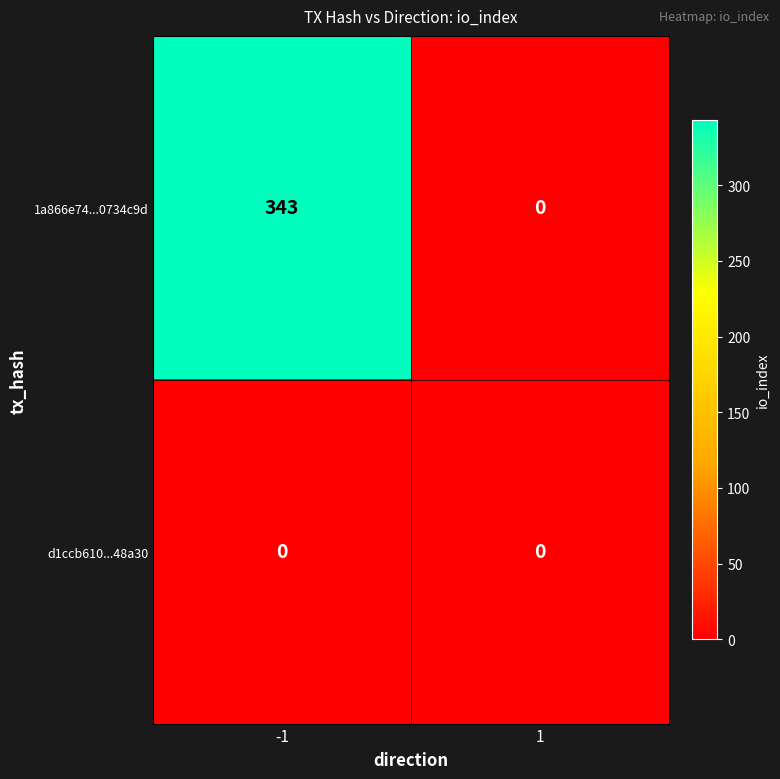

What is the greatest value displayed?

343